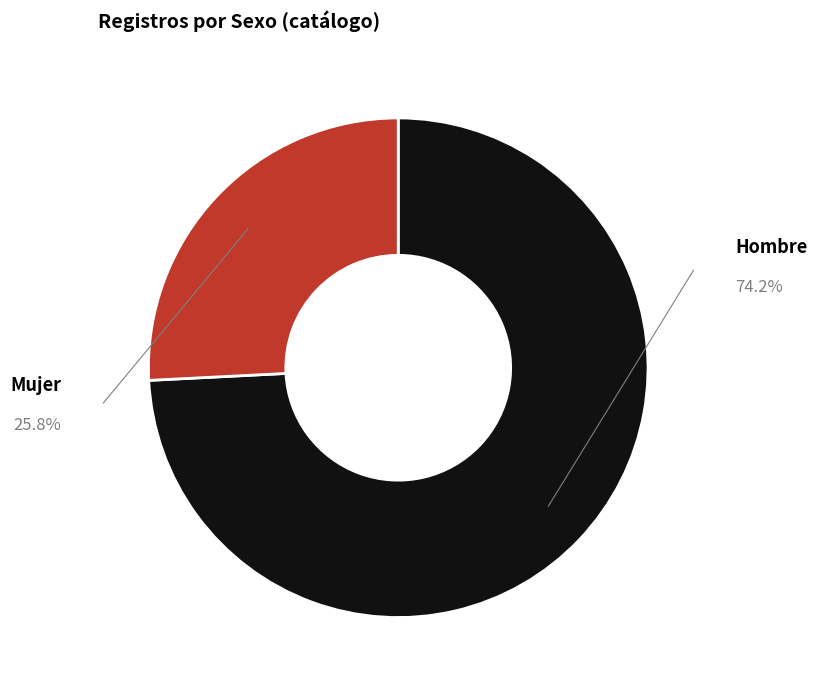

Is there a majority slice in this chart?

Yes